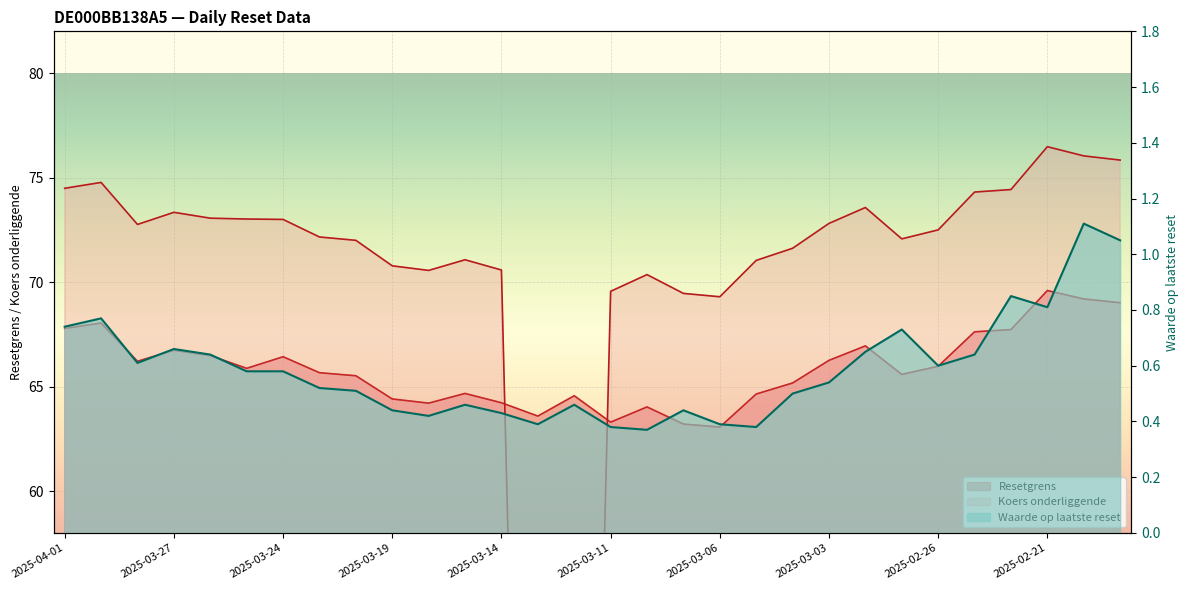

The Resetgrens series shows 63.1 at 2025-03-06. True or false?

True